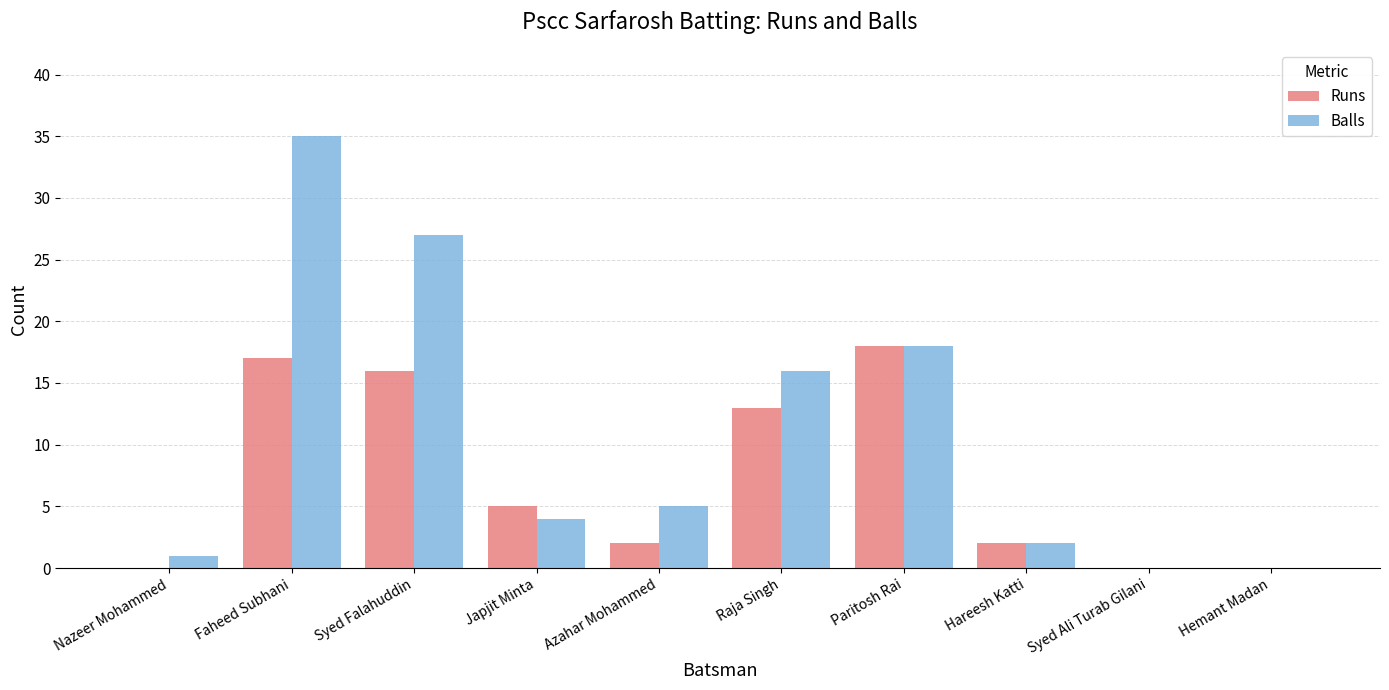

Does the chart contain stacked bars?

No